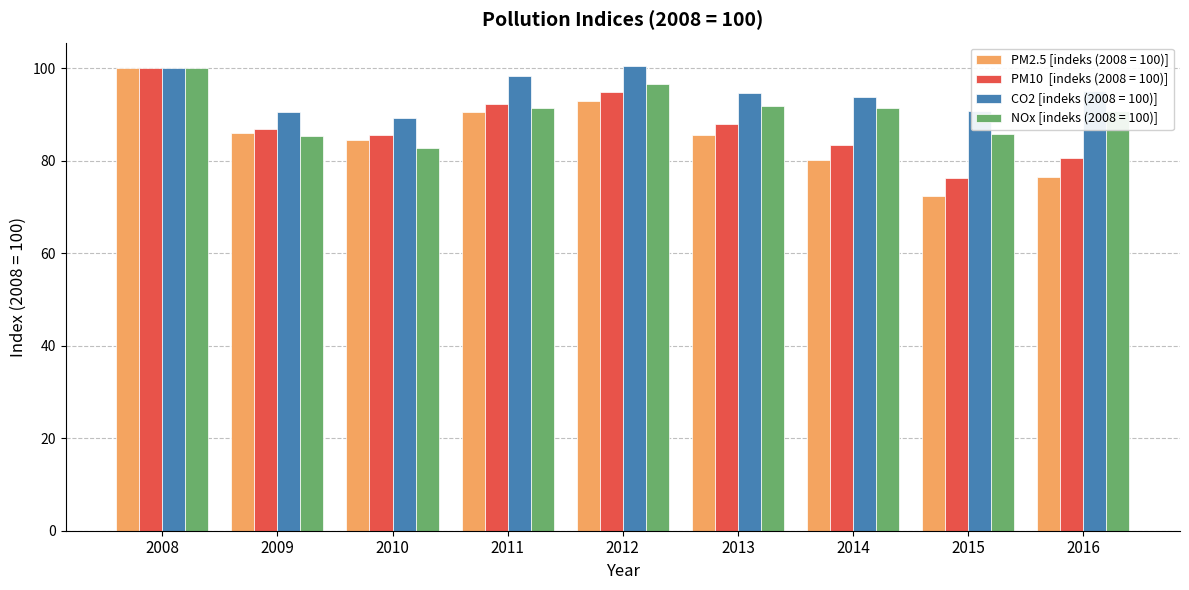

What is the difference between the highest and lowest values at 2011?

7.8